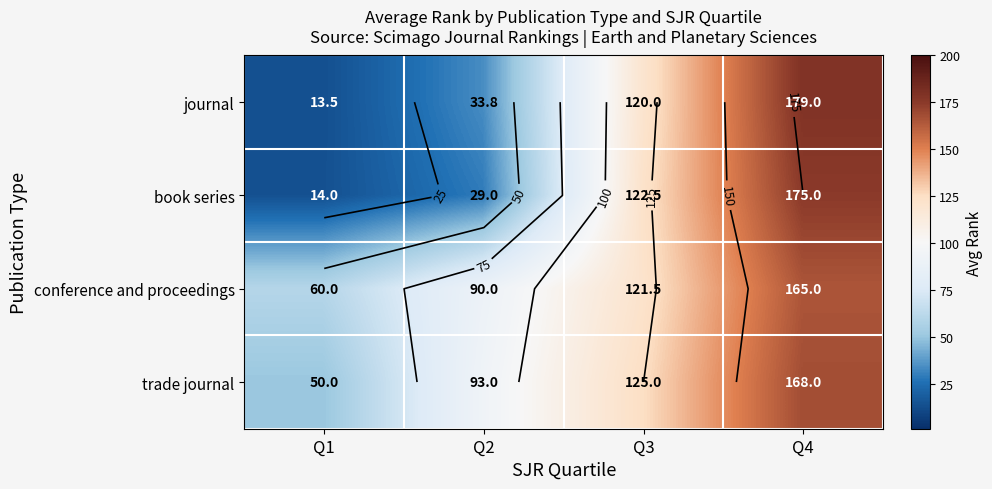

Which label corresponds to the smallest value in the chart?

Q1